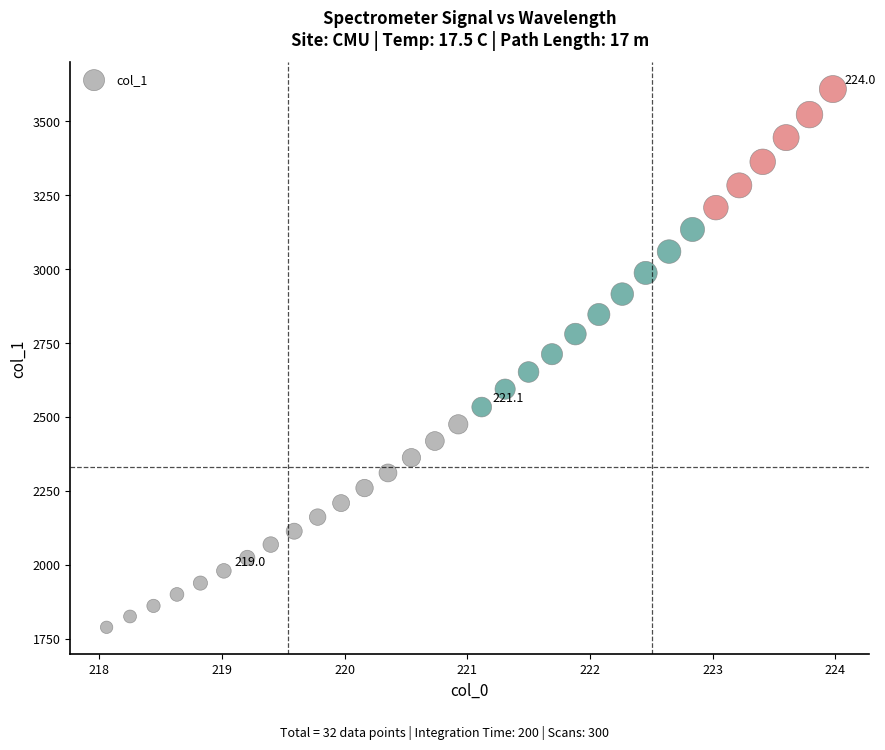

What is the range of Y values (max minus min)?

1819.3